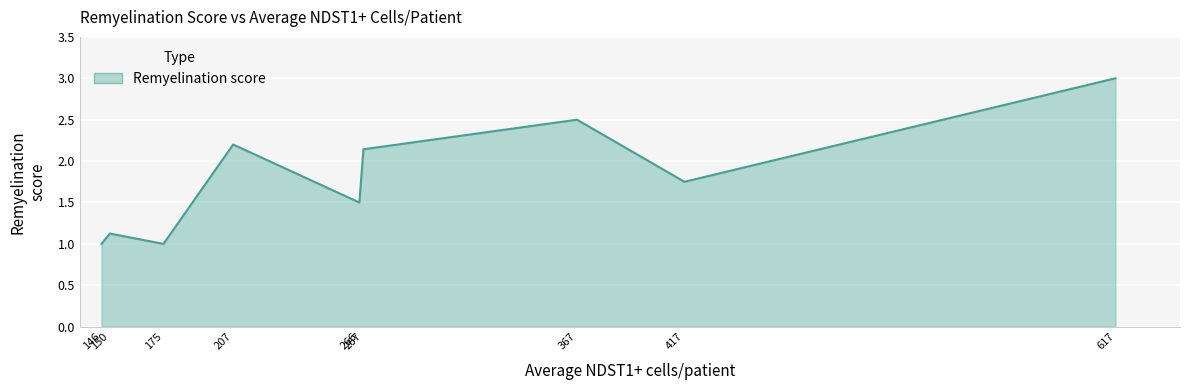

How many interior local valleys (lower than both neighbors) does the data have?

3